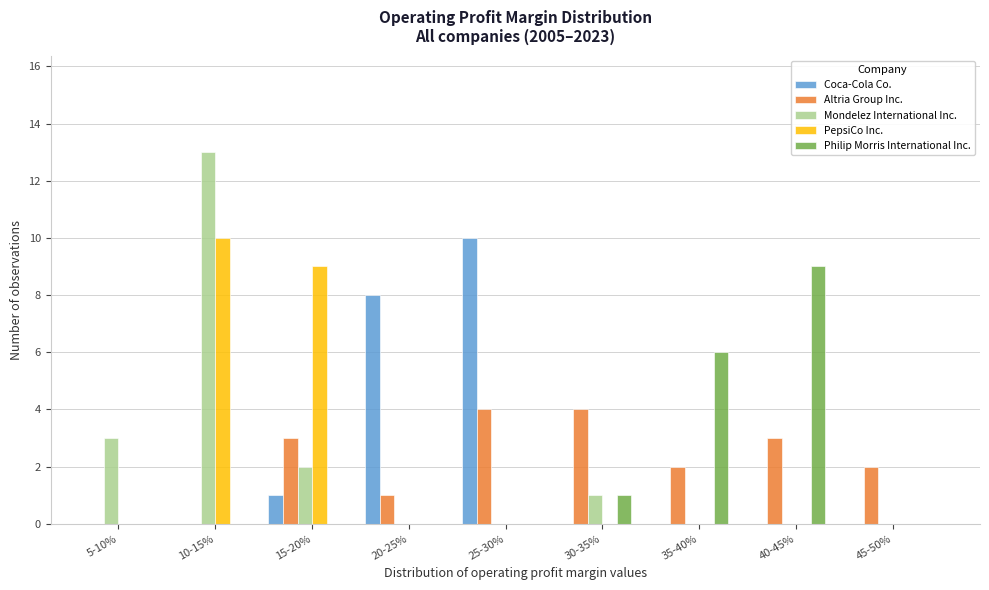

Which series changed the most between 10-15% and 20-25%?

Mondelez International Inc.